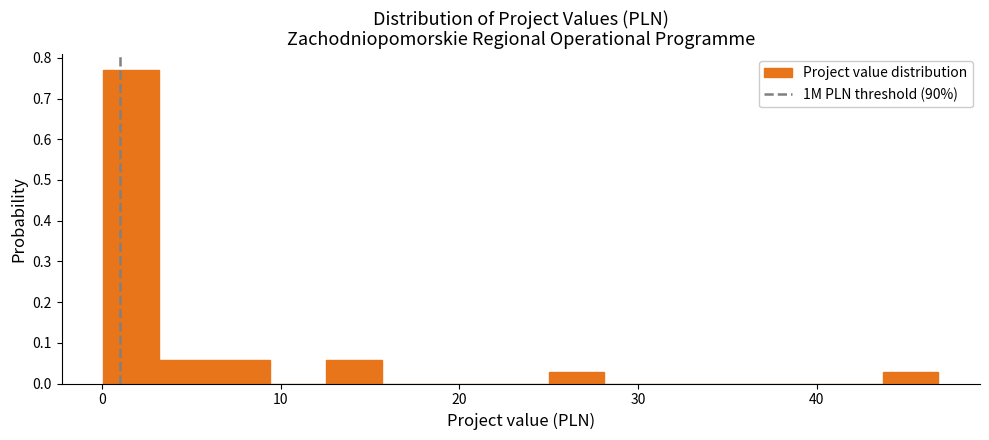

Around what value on the x-axis is the tallest bar? Give the approximate position of its centre, as read against the axis.

2